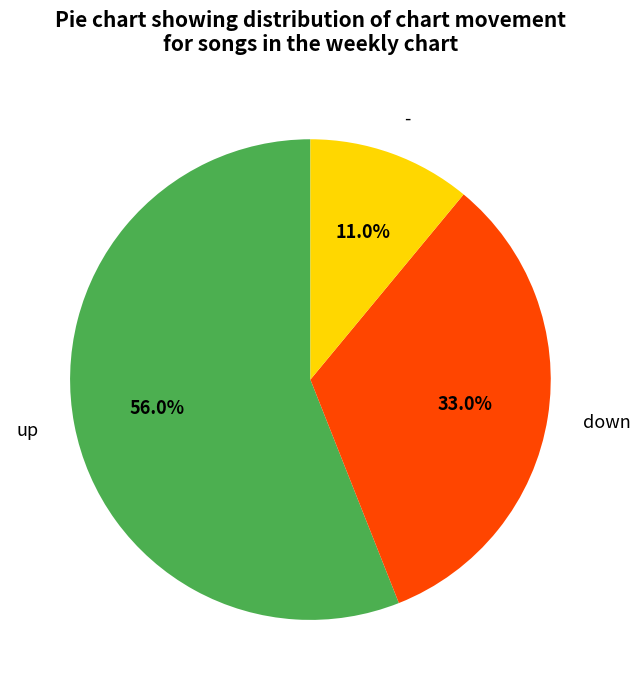

How many segments does this pie chart have?

3